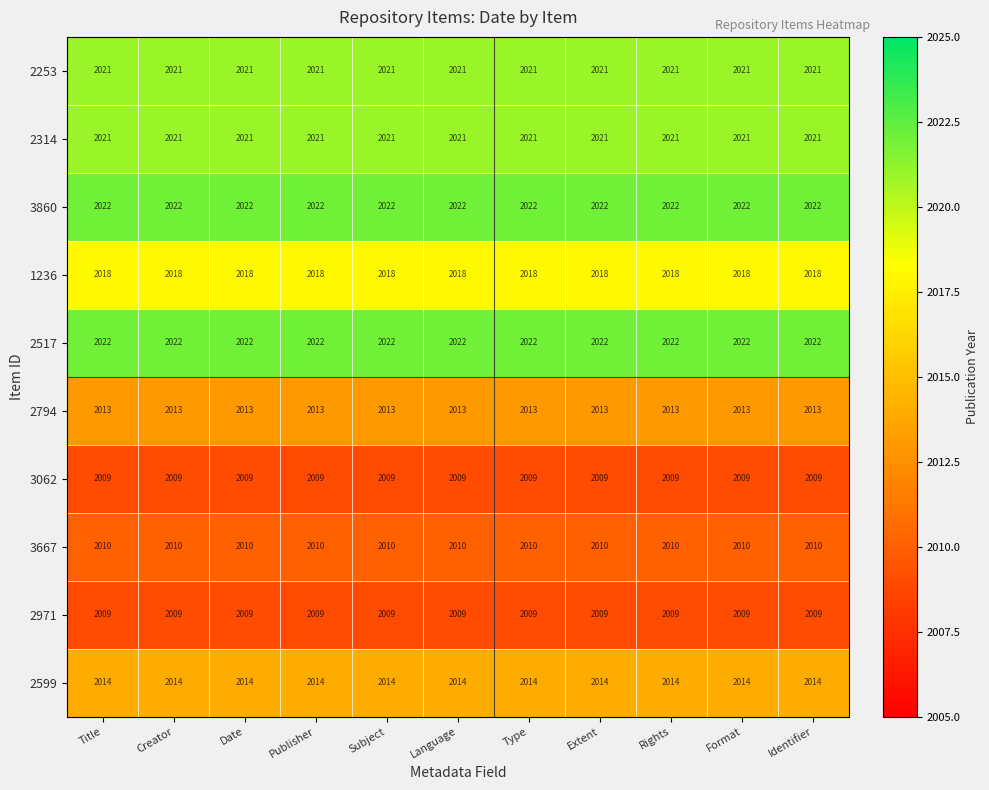

What is the total value across all series at Language?

20159